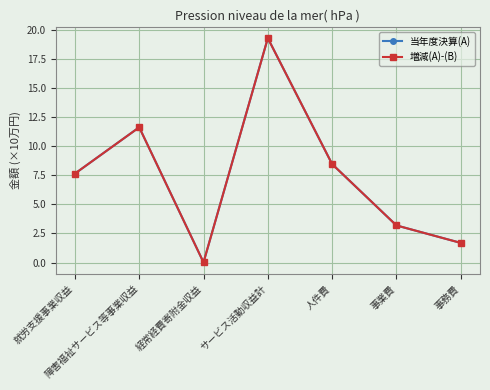

Is it true that 増減(A)-(B) equals 0.0 at 経常経費寄附金収益?

True